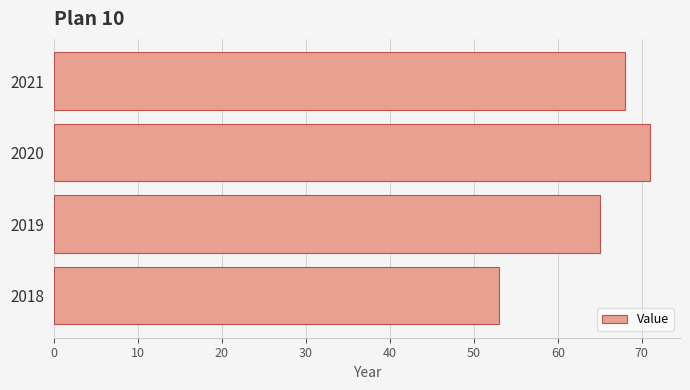

Rank the categories by value from lowest to highest.

2018, 2019, 2021, 2020